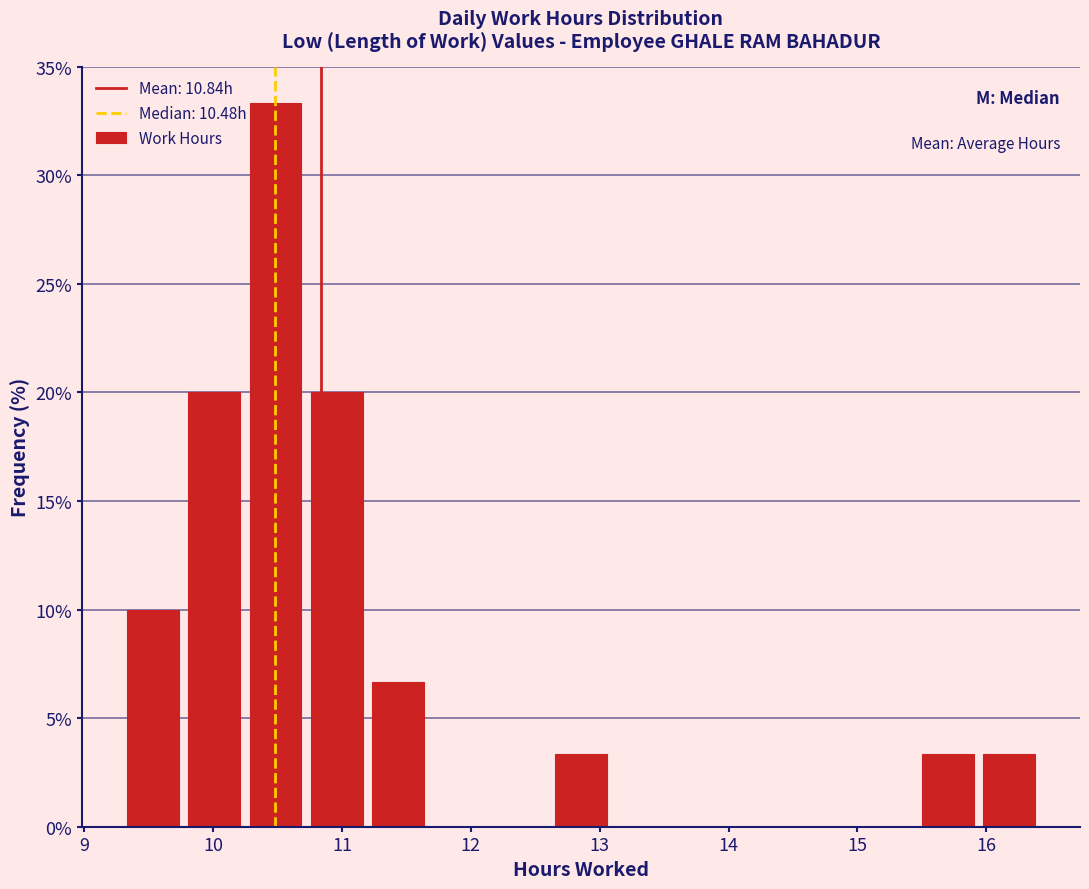

Over which range of the x-axis is the bar tallest?

10.2 to 10.7